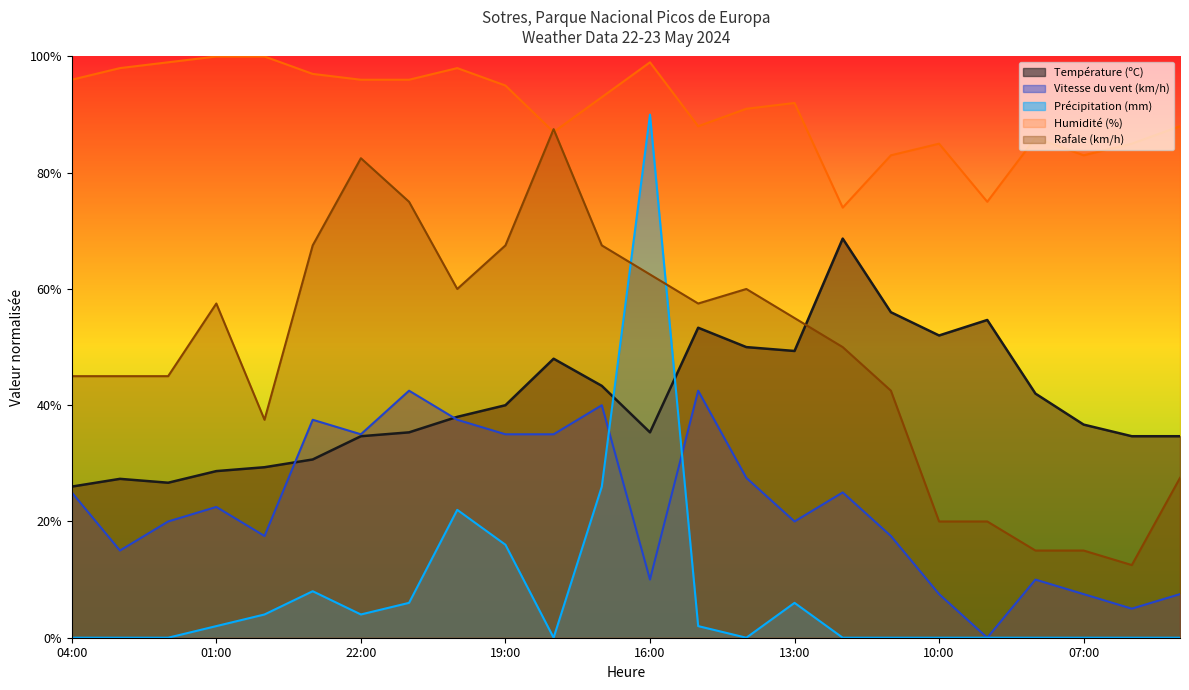

Rank the categories by Température (ºC) value from lowest to highest.

04:00, 02:00, 03:00, 01:00, 00:00, 23:00, 22:00, 06:00, 05:00, 21:00, 16:00, 07:00, 20:00, 19:00, 08:00, 17:00, 18:00, 13:00, 14:00, 10:00, 15:00, 09:00, 11:00, 12:00